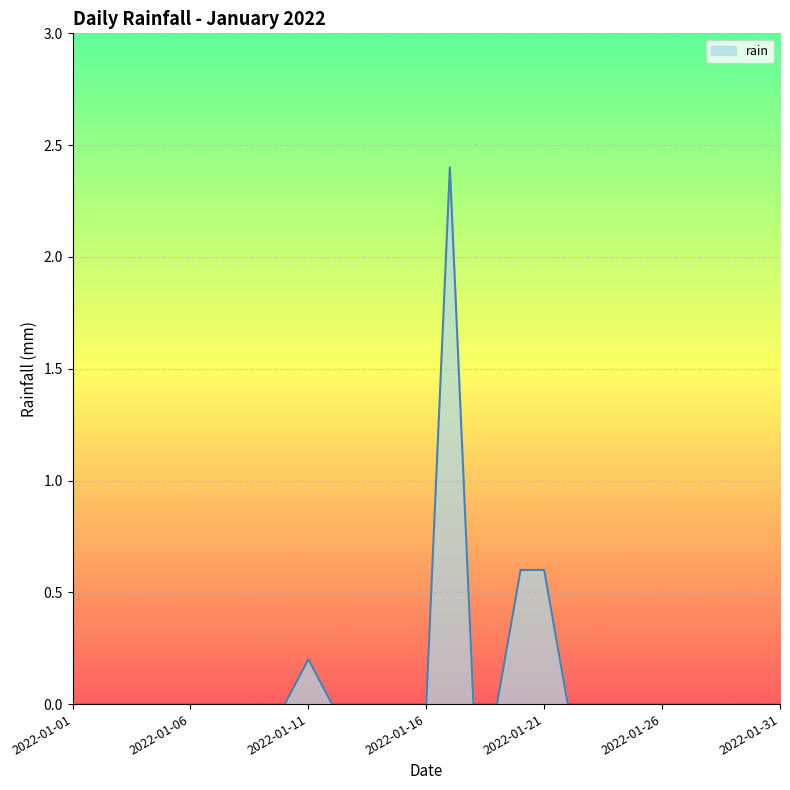

What is the greatest value displayed?

2.4